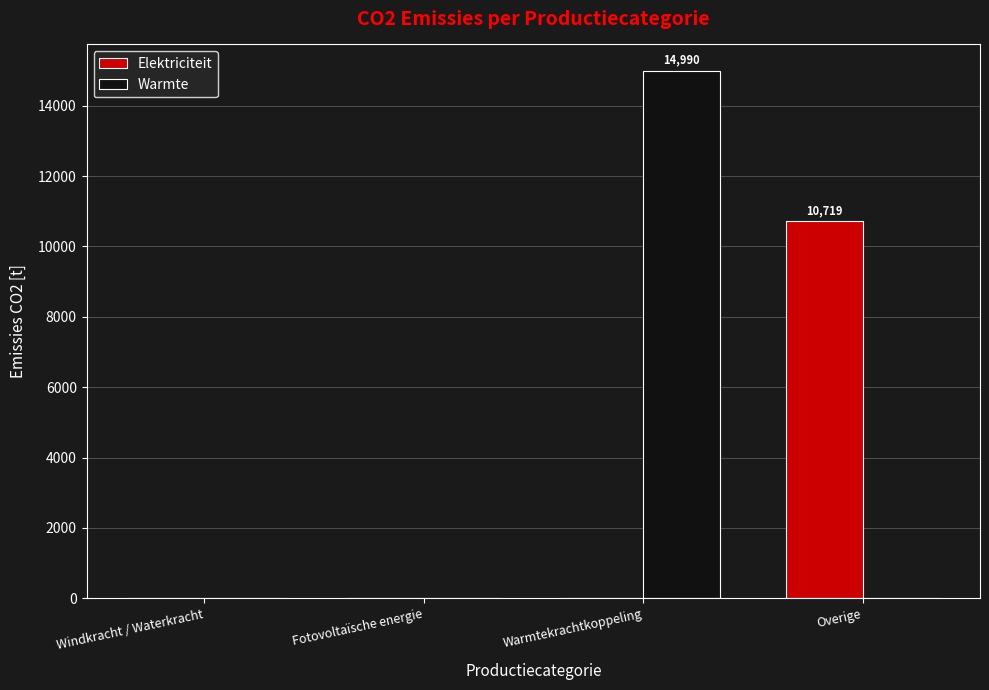

At which category is the sum across all series the highest?

Warmtekrachtkoppeling